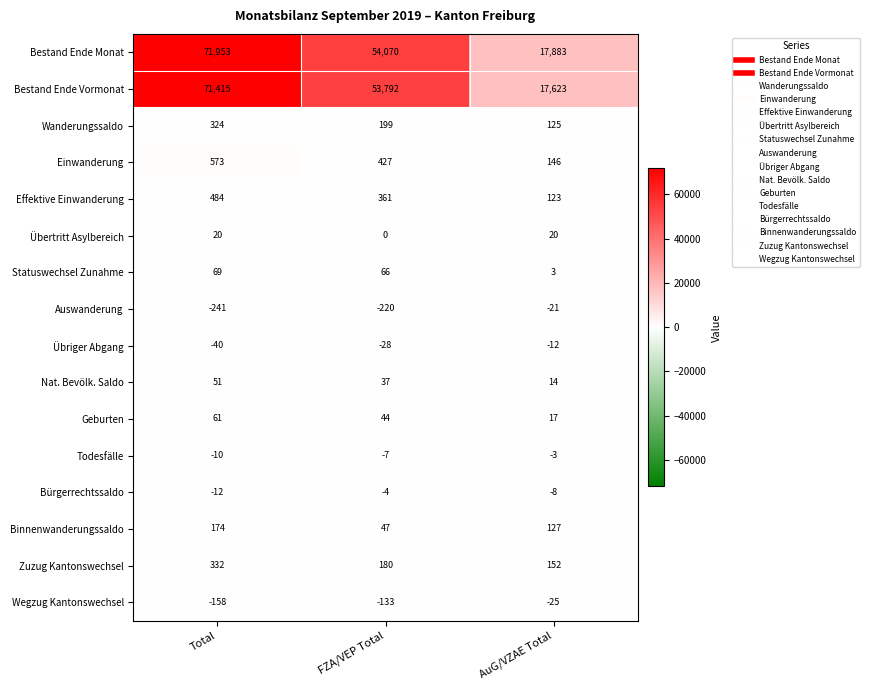

Between FZA/VEP Total and AuG/VZAE Total, which series saw the biggest shift?

Bestand Ende Monat